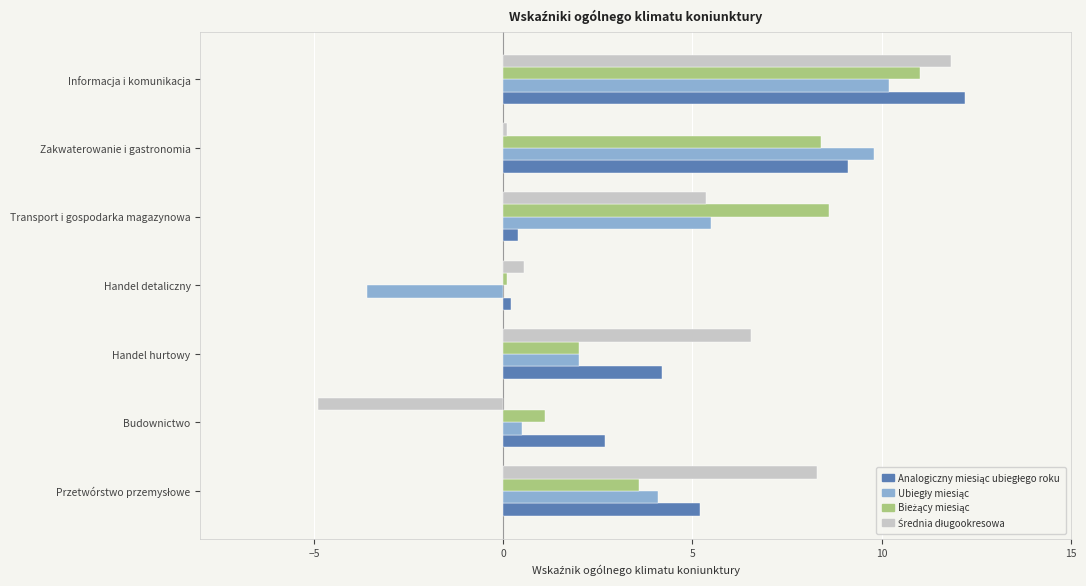

What is the total value across all series at Informacja i komunikacja?

45.2